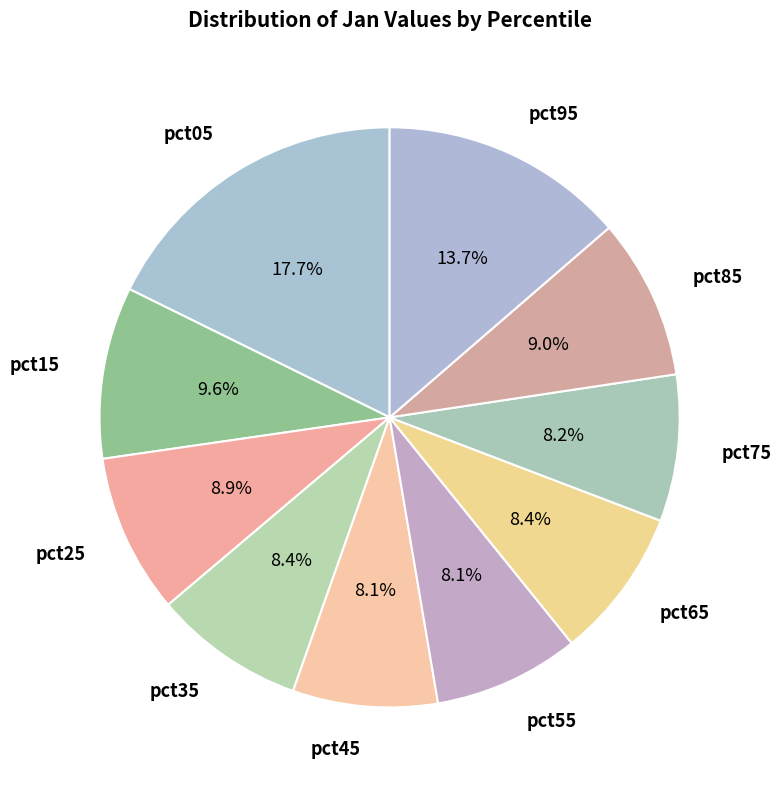

How many slices are in this pie chart?

10